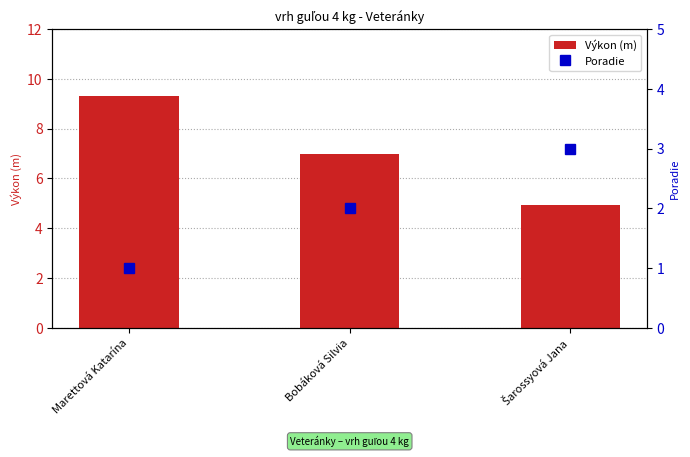

How many values in the Poradie series exceed 2?

1